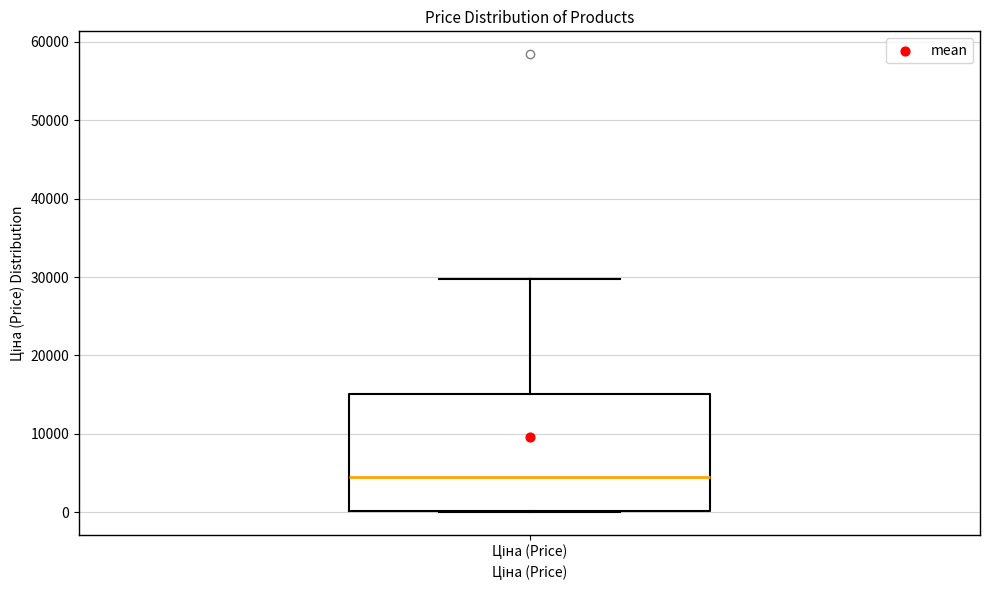

Transcribe this box plot: give where the median line is, the range the box spans, and where the two whiskers end, as read against the y-axis. The values are not printed on the chart, so give them approximately, as read against the axis.

median 4000, box 0 to 15000, whiskers 0 to 30000